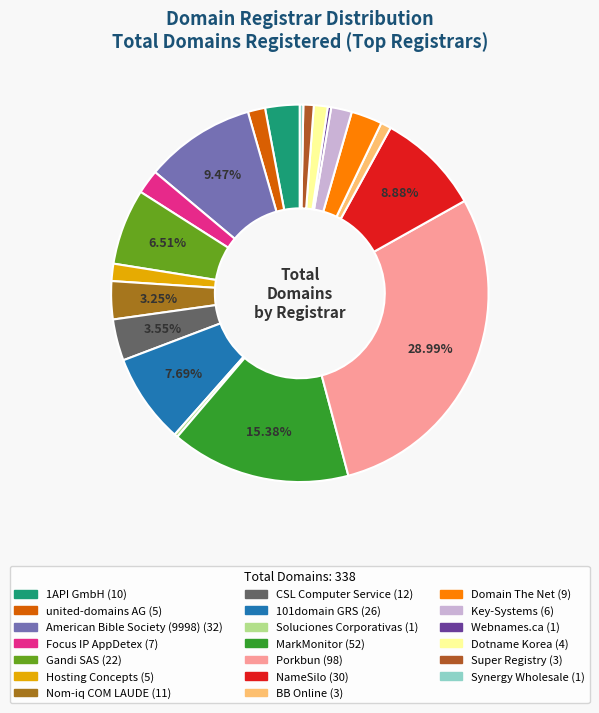

Rank the categories by value from highest to lowest.

Porkbun, MarkMonitor, American Bible Society (9998), NameSilo, 101domain GRS, Gandi SAS, CSL Computer Service, Nom-iq COM LAUDE, 1API GmbH, Domain The Net, Focus IP AppDetex, Key-Systems, united-domains AG, Hosting Concepts, Dotname Korea, BB Online, Super Registry, Soluciones Corporativas, Webnames.ca, Synergy Wholesale